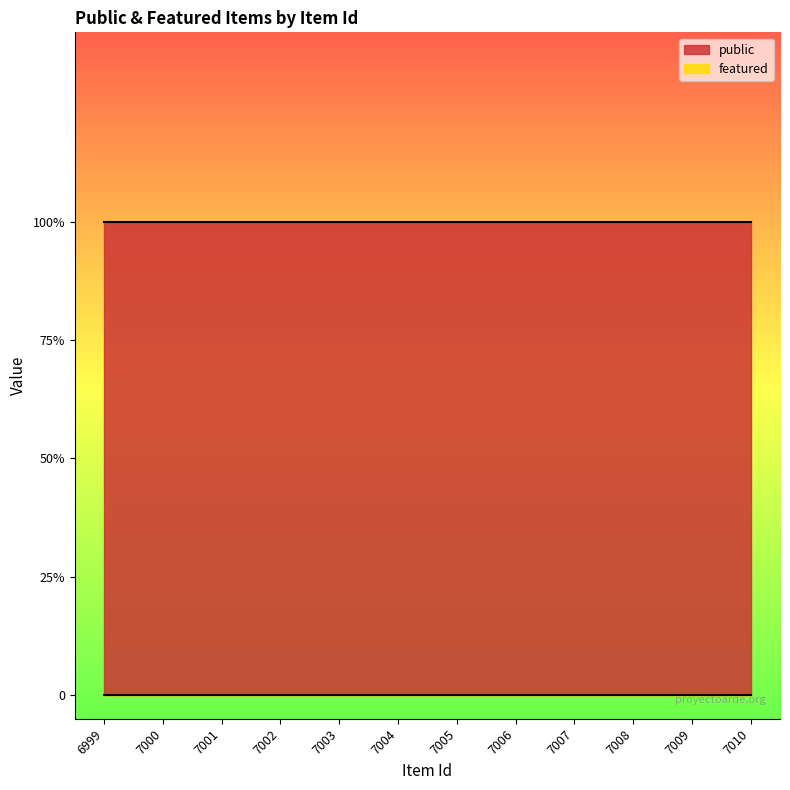

At 7005, list the series in order from smallest to largest.

featured, public